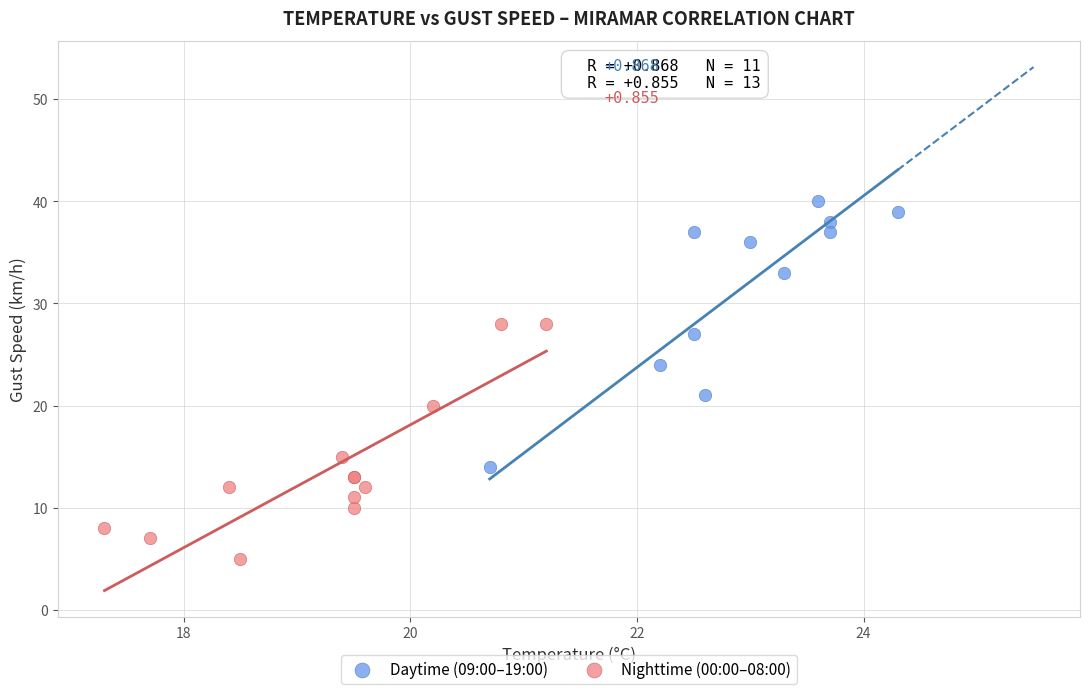

Which series has the largest Y range (max minus min)?

Daytime (09:00–19:00)